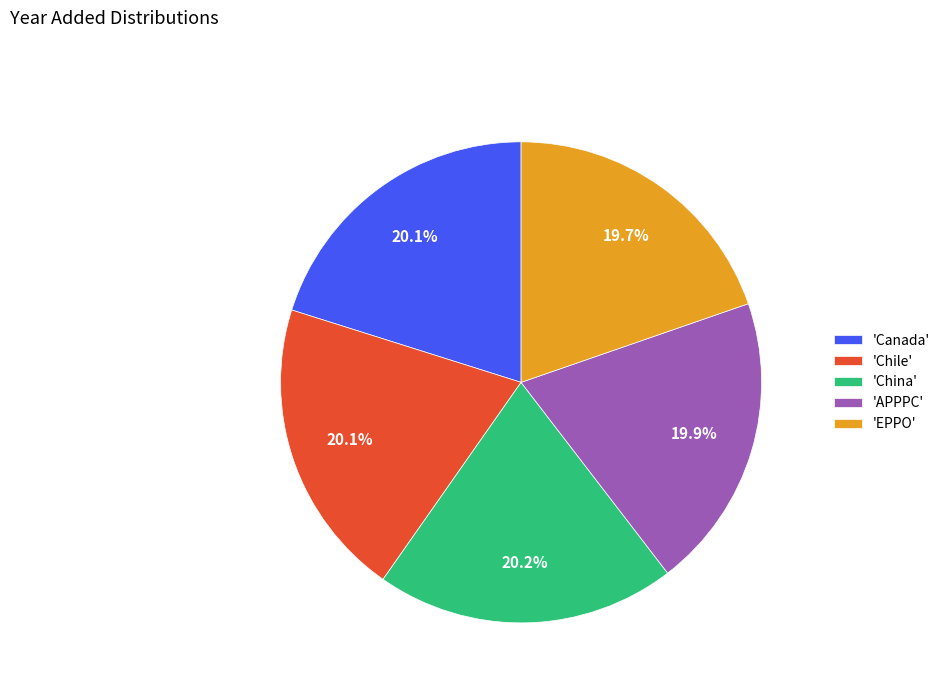

Do 'Canada' and 'APPPC' together represent more than half of the pie?

No